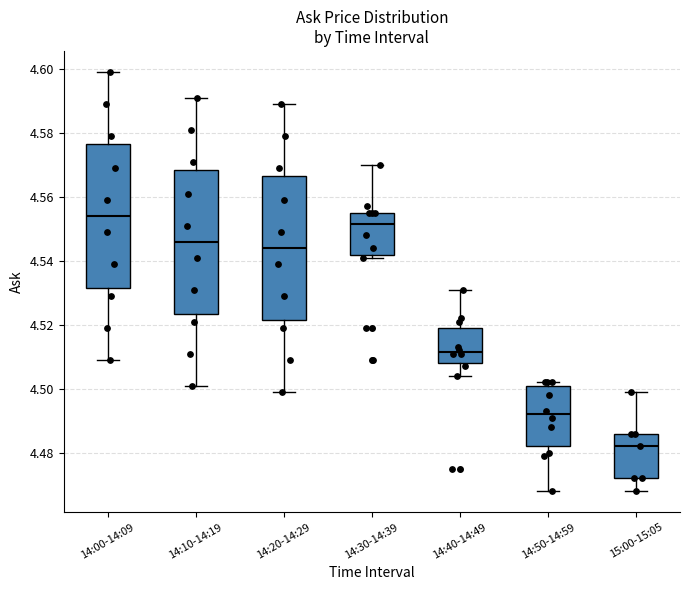

Reading left to right, read every box against the y-axis: the position of its median line, the range the box covers, and the ends of its whiskers. The values are not printed on the chart, so give them approximately, as read against the axis.

14:00-14:09: median 4.554, box 4.532 to 4.576, whiskers 4.510 to 4.600
14:10-14:19: median 4.546, box 4.524 to 4.568, whiskers 4.502 to 4.592
14:20-14:29: median 4.544, box 4.522 to 4.566, whiskers 4.500 to 4.590
14:30-14:39: median 4.552, box 4.542 to 4.556, whiskers 4.542 (just below the box's lower edge) to 4.570
14:40-14:49: median 4.512, box 4.508 to 4.520, whiskers 4.504 to 4.532
14:50-14:59: median 4.492, box 4.482 to 4.502, whiskers 4.468 to 4.502 (just above the box's upper edge)
15:00-15:05: median 4.482, box 4.472 to 4.486, whiskers 4.468 to 4.500